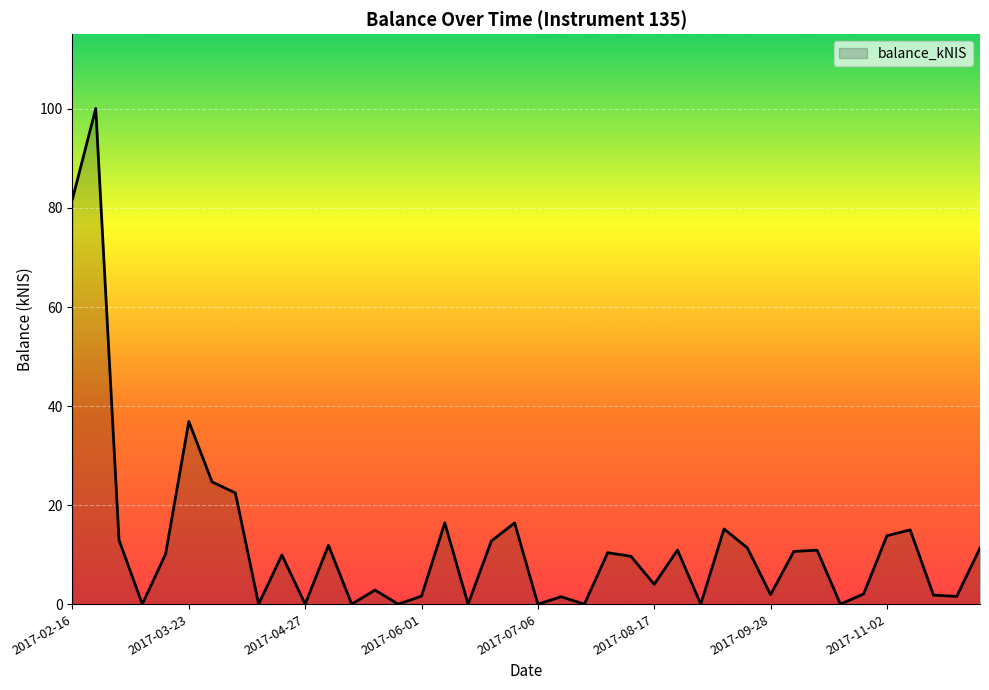

What is the greatest value displayed?

100.1